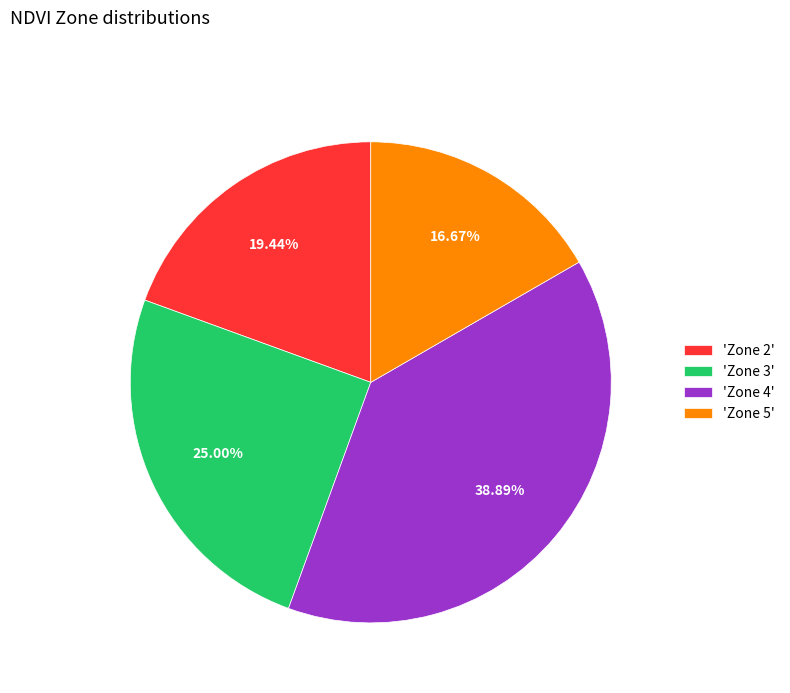

How many segments does this pie chart have?

4